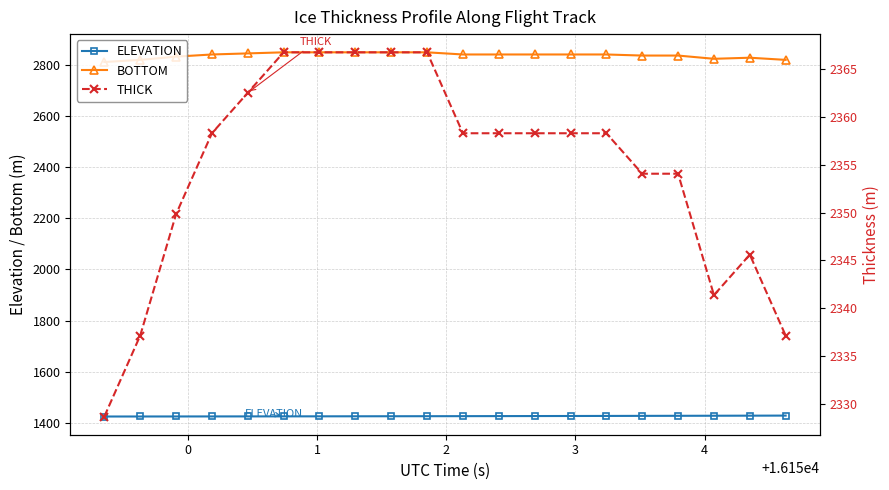

What is the minimum value for BOTTOM?

2811.0